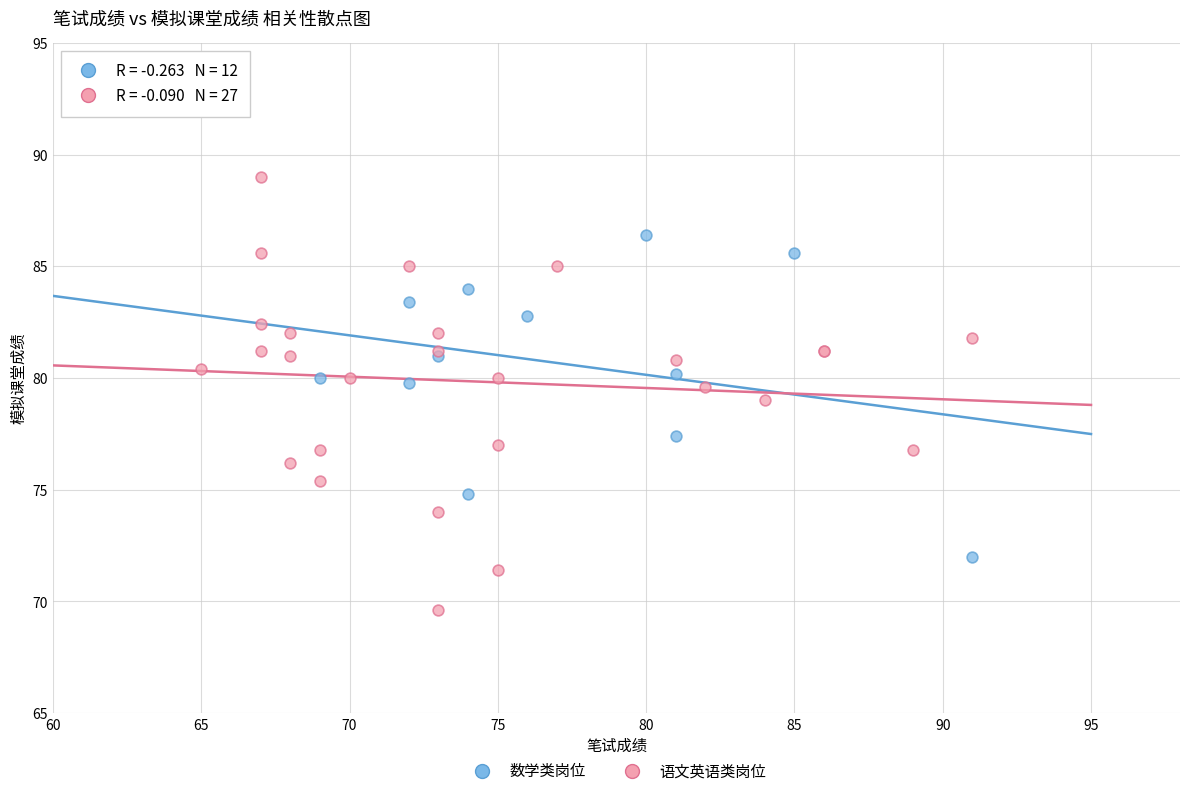

What are all the series names shown in the legend?

数学类岗位, 语文英语类岗位